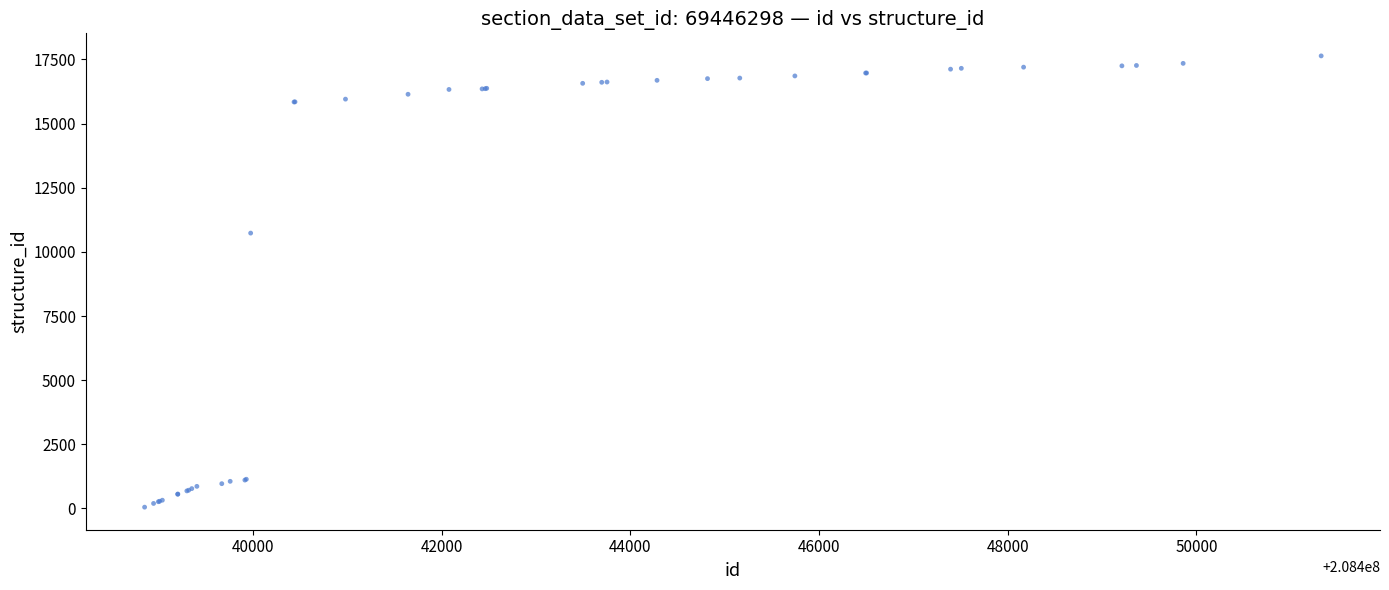

What Y value in the scatter plot is closest to 8844?

10732